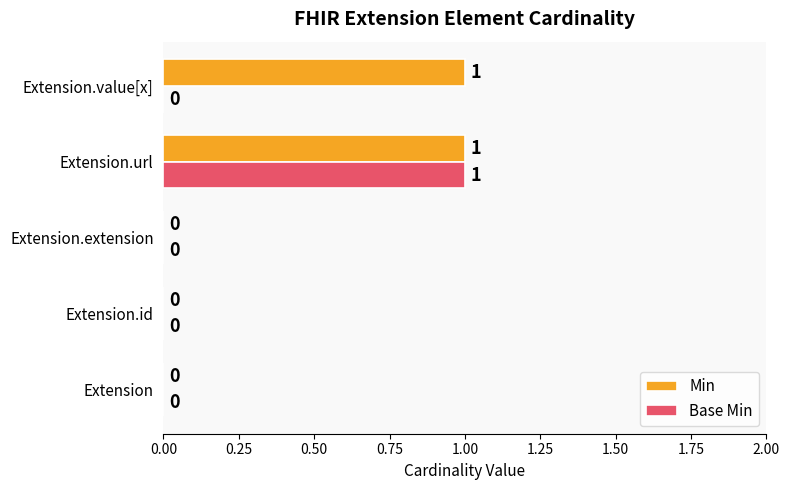

What are all the series names shown in the legend?

Min, Base Min